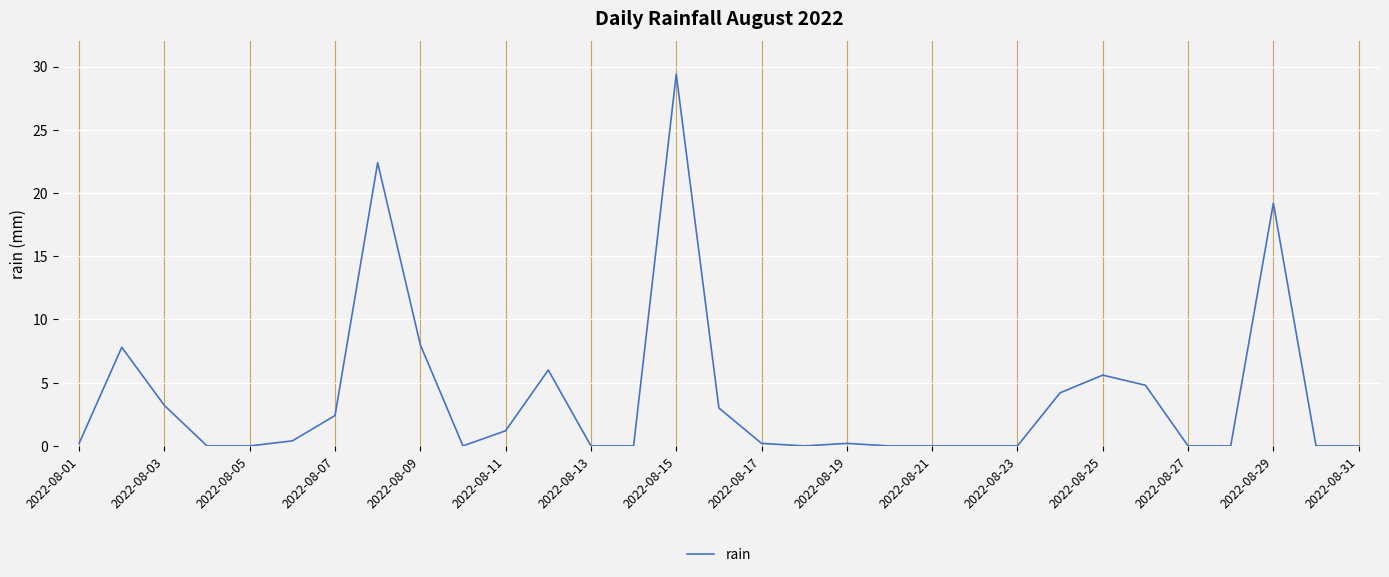

Reading left to right, list all the values displayed in this chart.

0.2	7.8	3.2	0.0	0.0	0.4	2.4	22.4	8.0	0.0	1.2	6.0	0.0	0.0	29.4	3.0	0.2	0.0	0.2	0.0	0.0	0.0	0.0	4.2	5.6	4.8	0.0	0.0	19.2	0.0	0.0